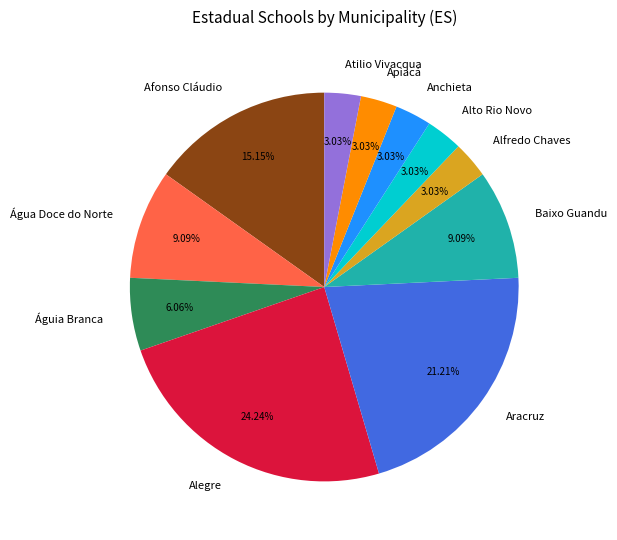

To the nearest percent, what is the combined percentage of Alegre and Baixo Guandu?

33%